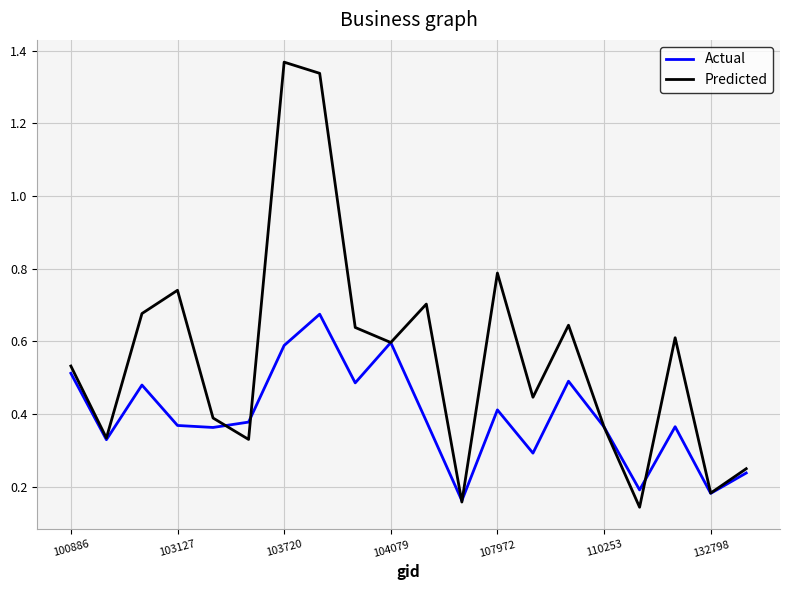

Which series has the widest spread of values?

Predicted